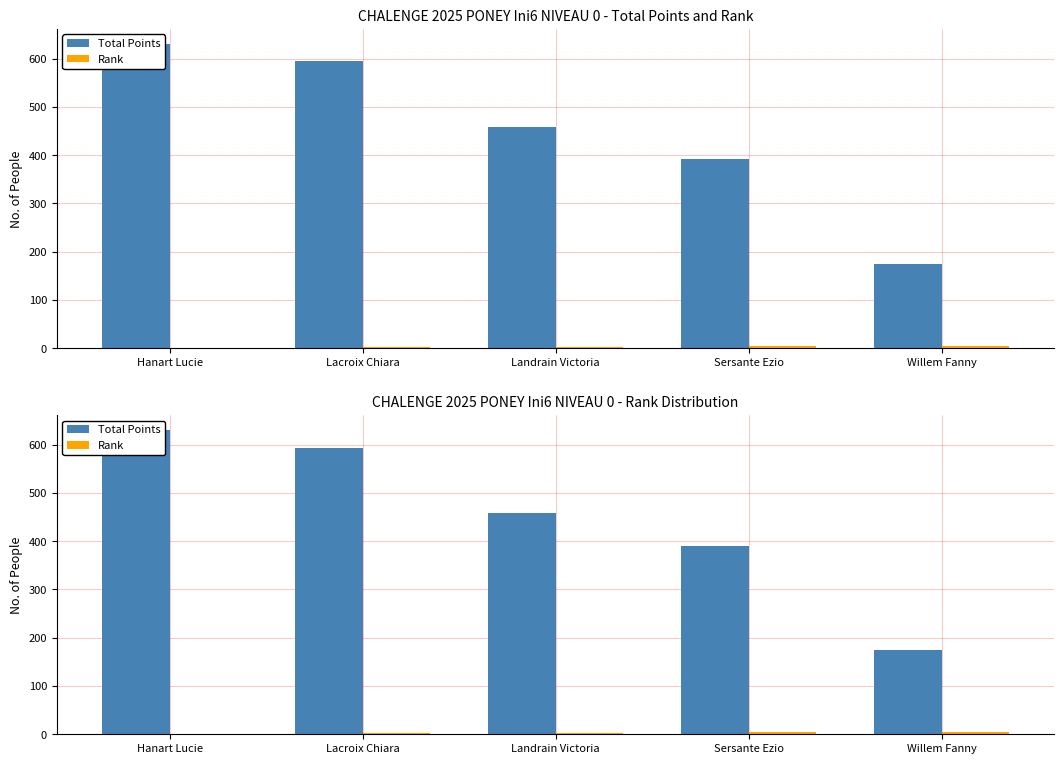

Are the bars grouped side by side (vs. stacked)?

Yes